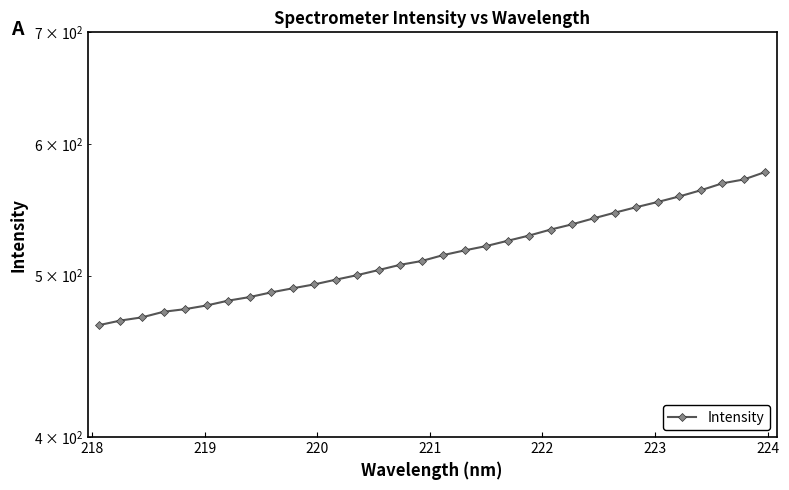

What is the value of the 12th point from the left?

497.2